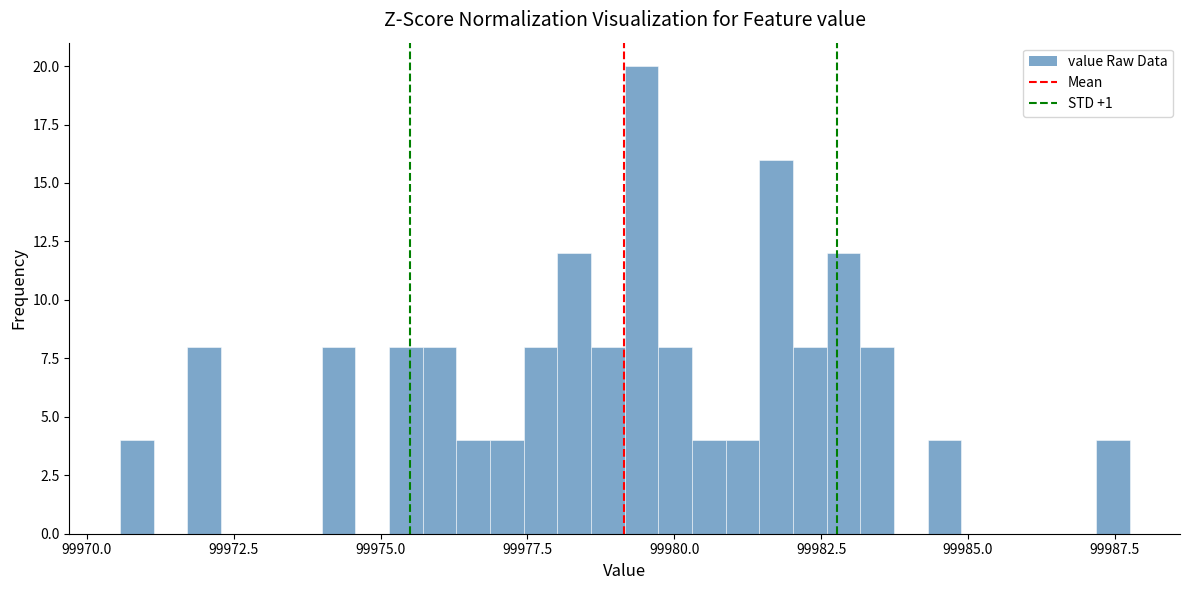

Read against the x-axis, roughly where is the centre of the tallest bar?

99979.5